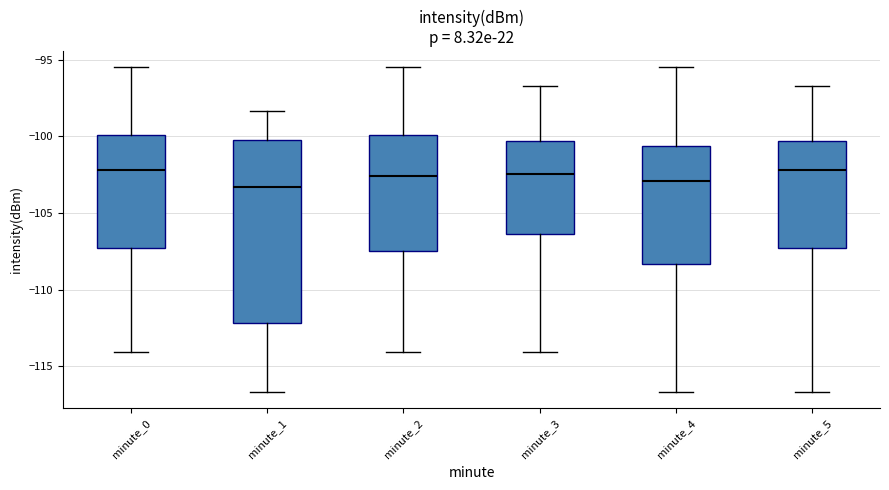

Reading left to right, read every box against the y-axis: the position of its median line, the range the box covers, and the ends of its whiskers. The values are not printed on the chart, so give them approximately, as read against the axis.

minute_0: median -102.0, box -107.5 to -100.0, whiskers -114.0 to -95.5
minute_1: median -103.5, box -112.0 to -100.5, whiskers -116.5 to -98.5
minute_2: median -102.5, box -107.5 to -100.0, whiskers -114.0 to -95.5
minute_3: median -102.5, box -106.5 to -100.5, whiskers -114.0 to -97.0
minute_4: median -103.0, box -108.5 to -100.5, whiskers -116.5 to -95.5
minute_5: median -102.0, box -107.5 to -100.5, whiskers -116.5 to -97.0